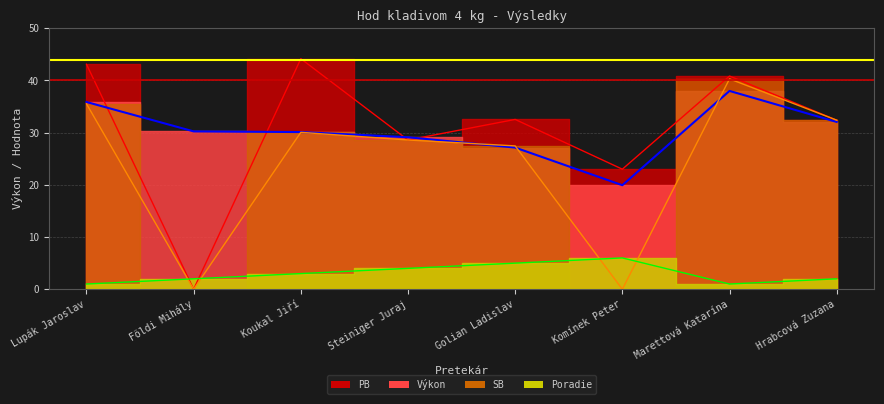

At which label is PB closest to 22?

Komínek Peter